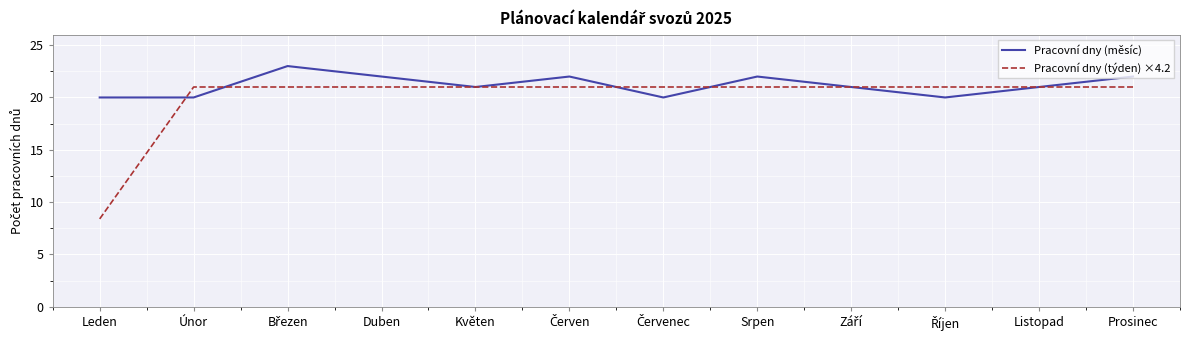

True or false: Pracovní dny (měsíc) has a value of 21.0 at Listopad.

True